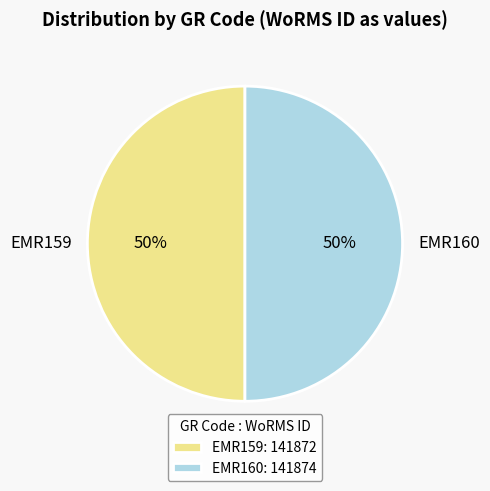

Count the number of slices in the pie.

2